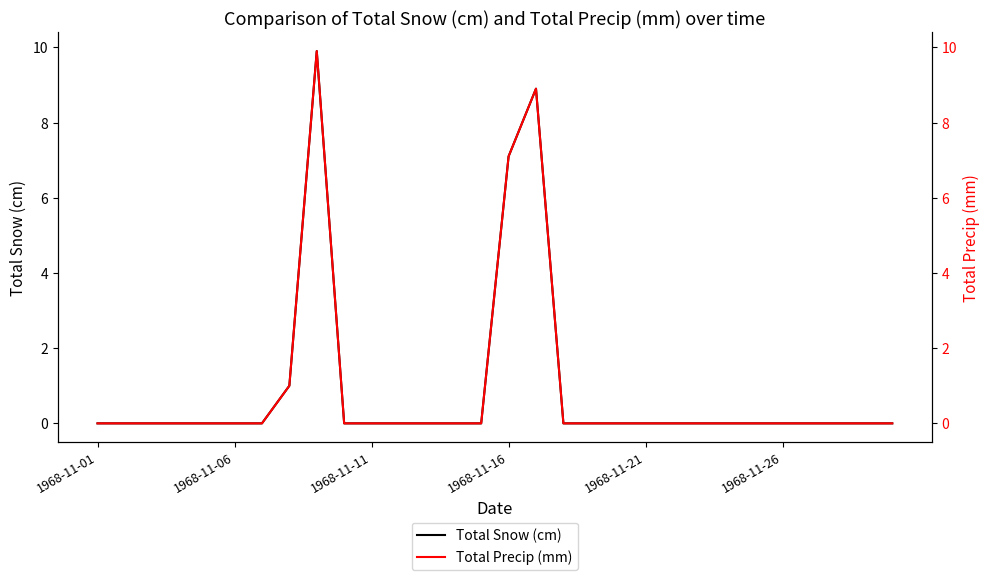

How many lines are shown in the chart?

2